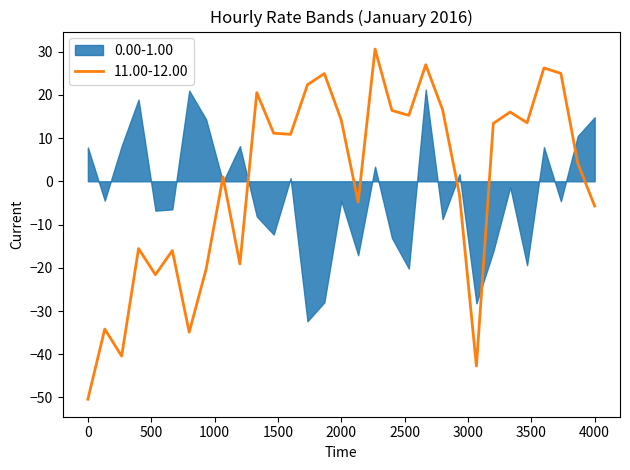

Which series has the largest total across all categories?

11.00-12.00